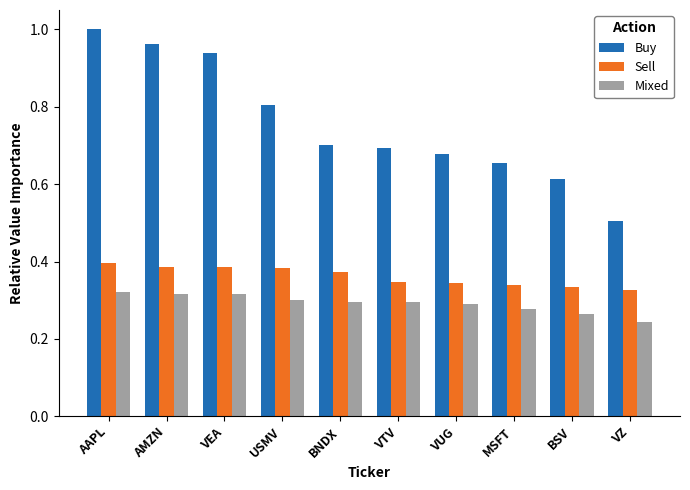

How many data points does each series have?

10